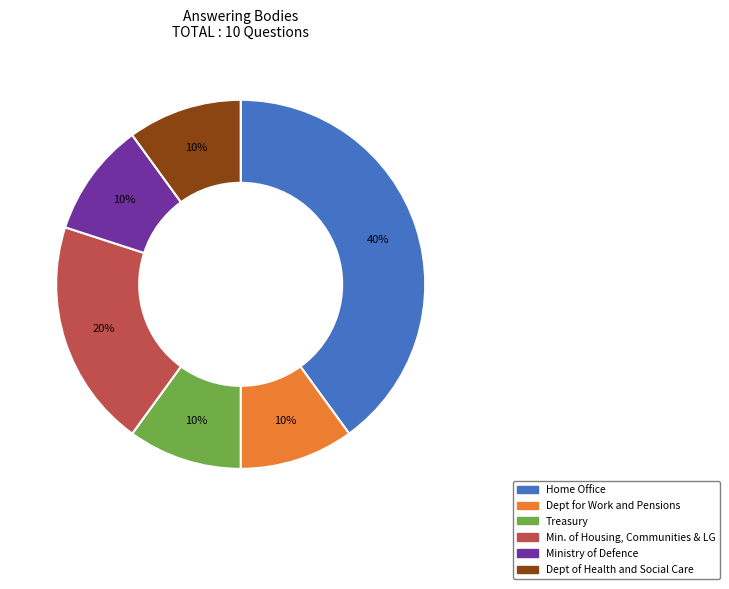

Is there any slice that represents more than half of the pie?

No